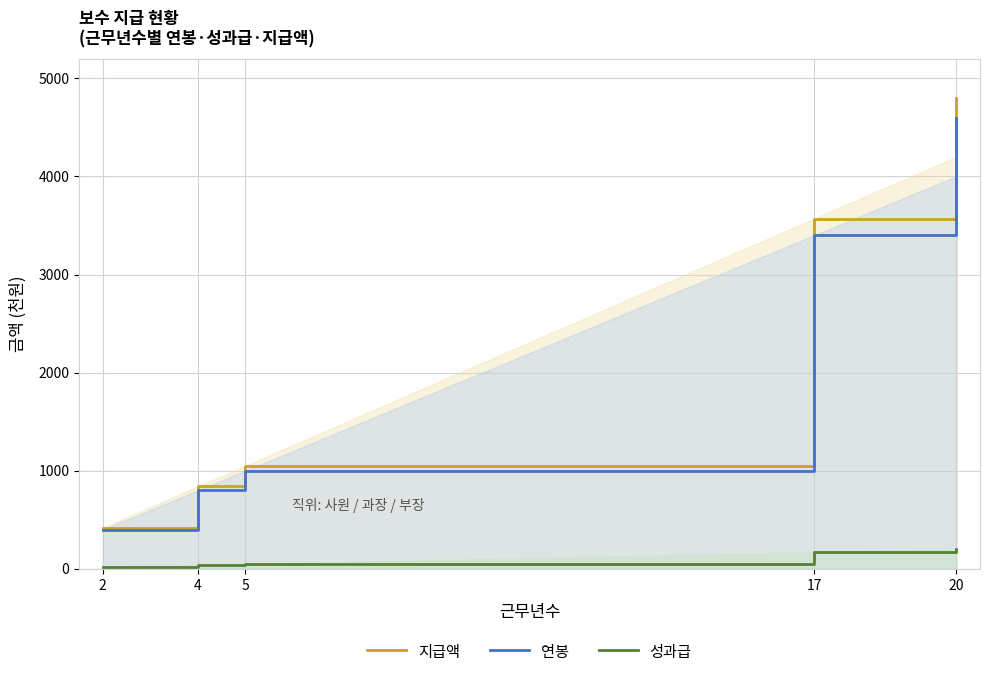

List the series in order of their peak value, lowest first.

성과급, 연봉, 지급액